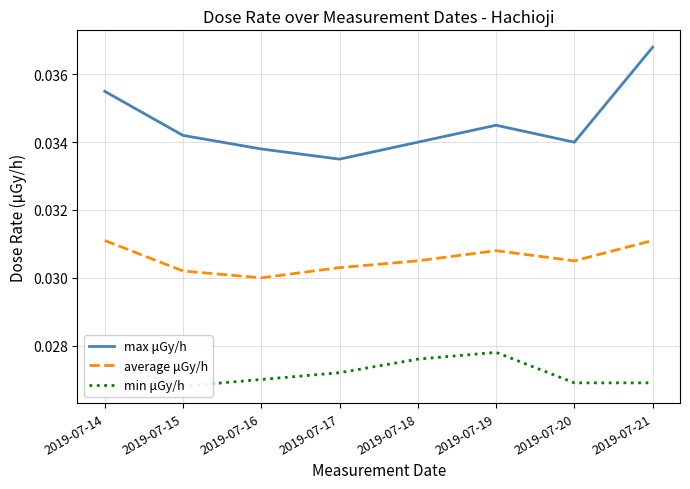

What is the sum of all average μGy/h values?

0.2